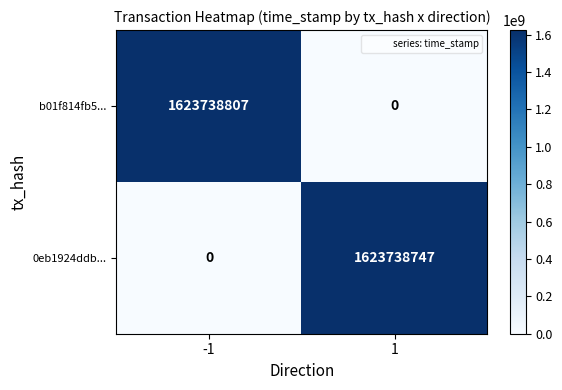

At which category is the sum across all series the highest?

-1